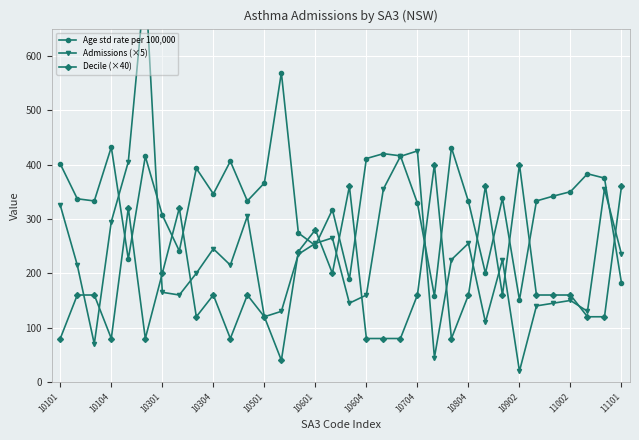

The value of Decile (×40) at 10304 is 160. True or false?

True